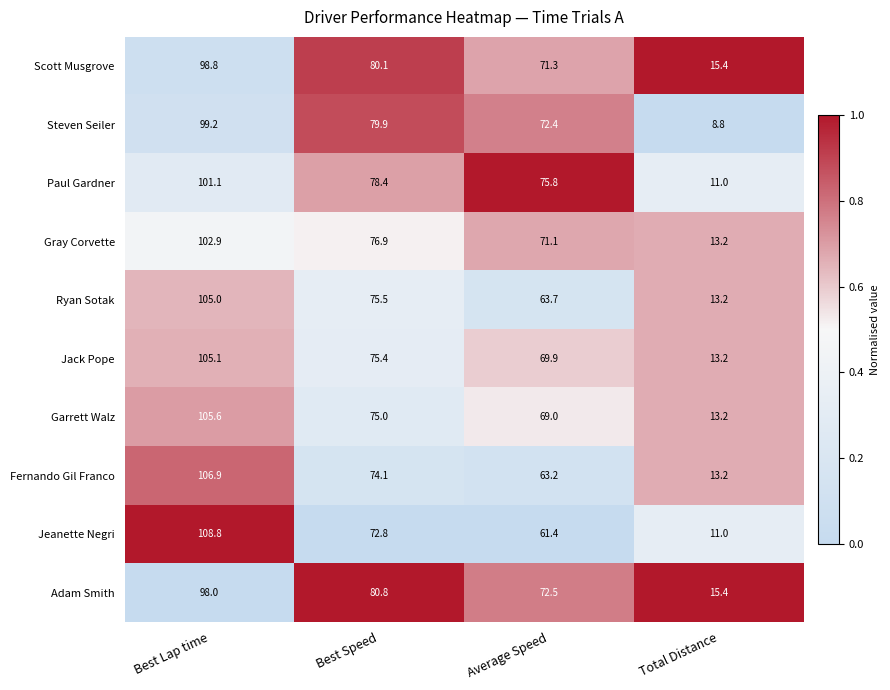

Rank the series at Average Speed from lowest to highest value.

Jeanette Negri, Fernando Gil Franco, Ryan Sotak, Garrett Walz, Jack Pope, Gray Corvette, Scott Musgrove, Steven Seiler, Adam Smith, Paul Gardner